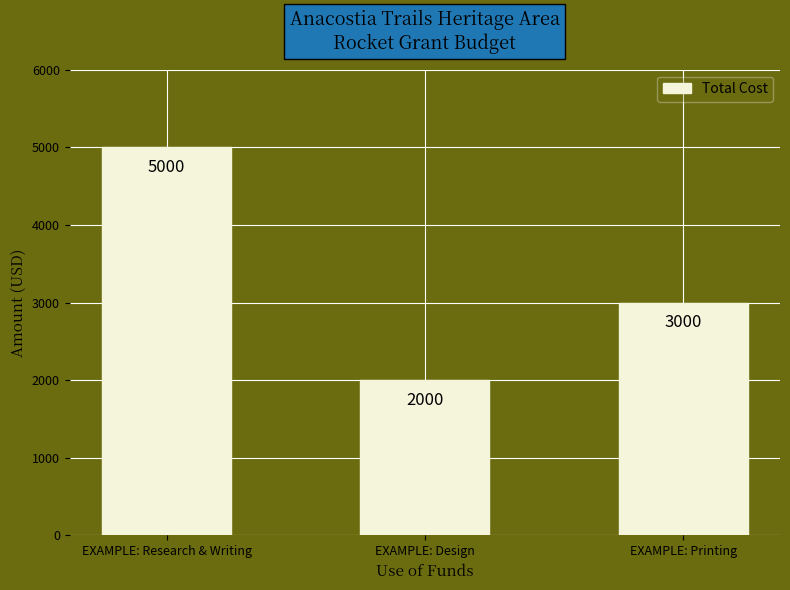

What is the sum of the values at EXAMPLE: Design and EXAMPLE: Research & Writing?

7000